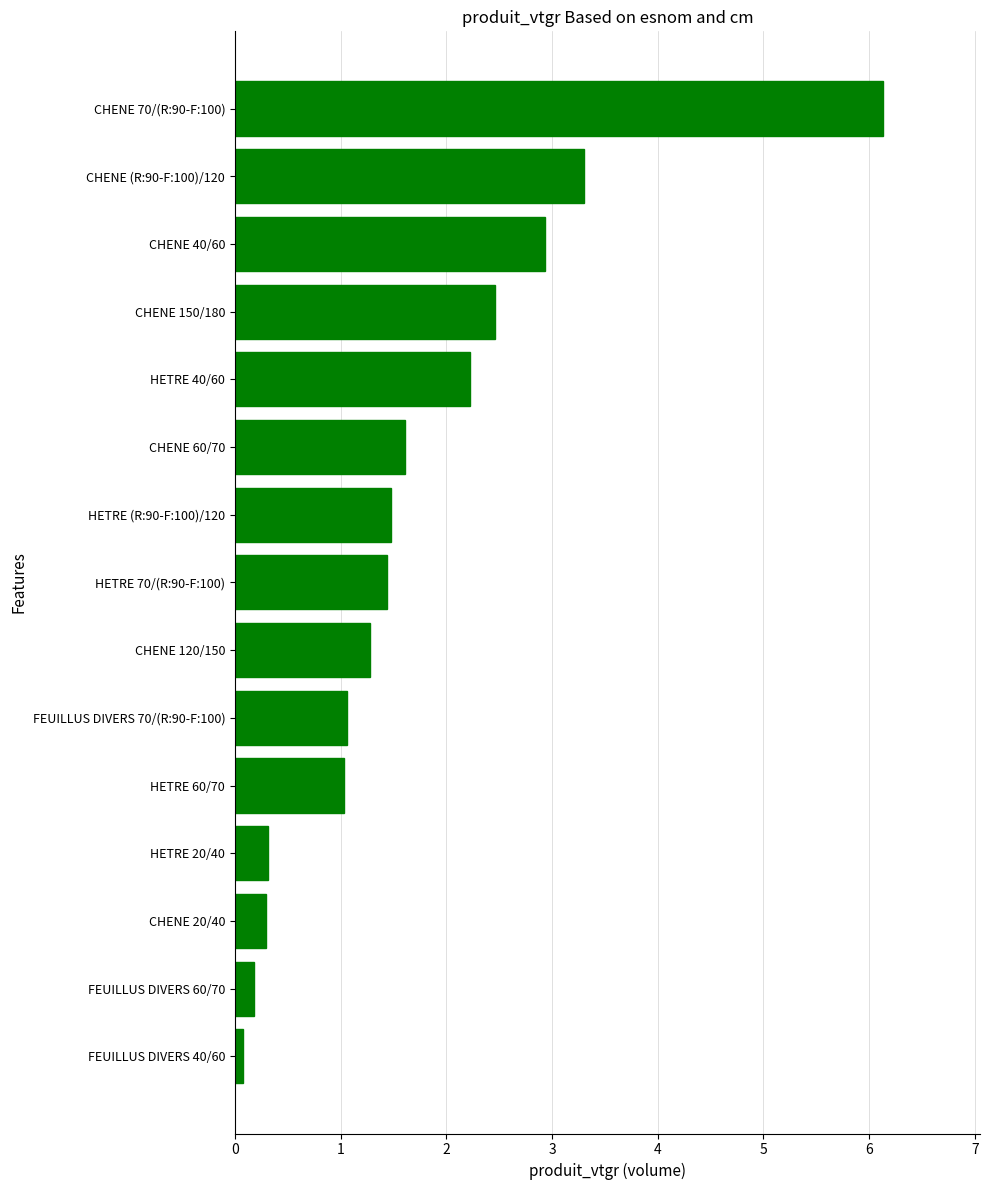

What is the maximum value shown in the chart?

6.1